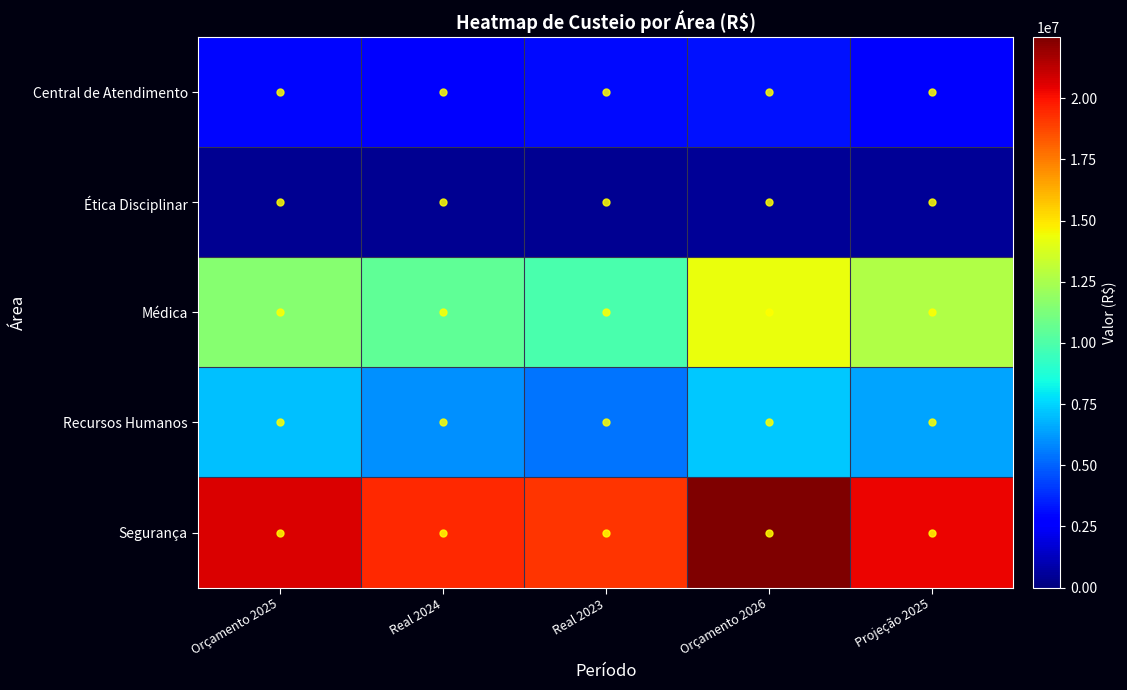

Which category has the highest value across all series?

Orçamento 2026